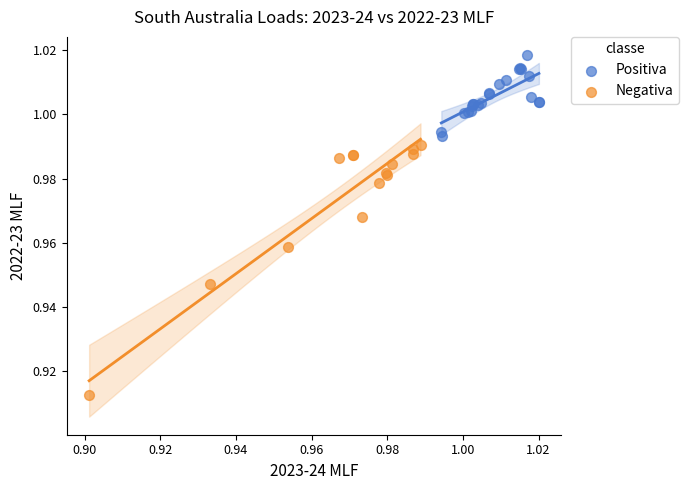

Which series contains the highest Y value?

Positiva